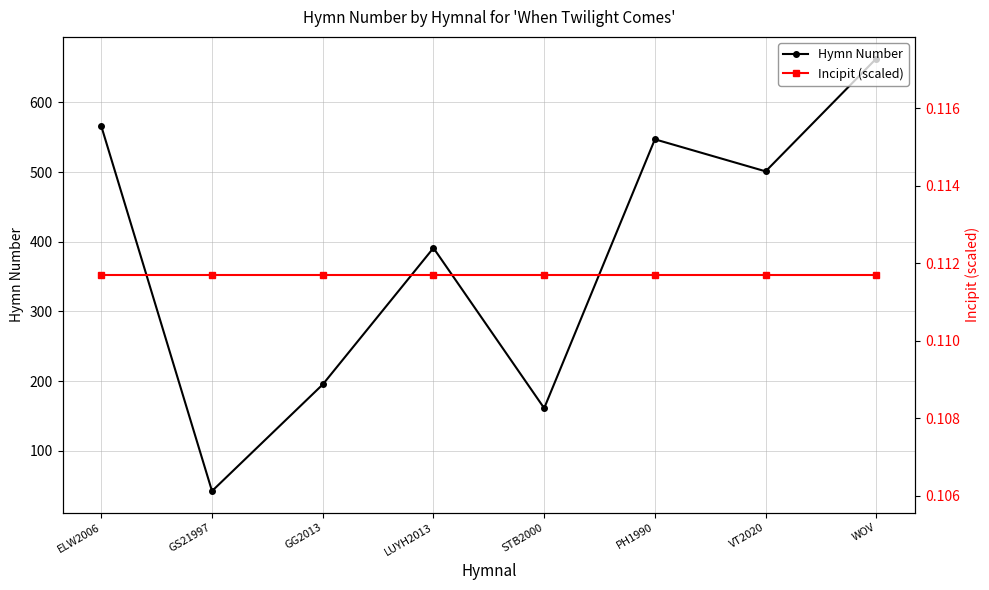

What is the label of the 7th point from the right?

GS21997